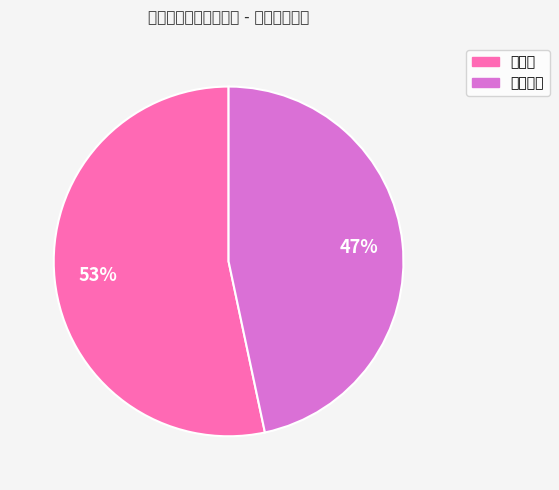

Is the sum of 含早餐 and 不含早餐 greater than half?

Yes